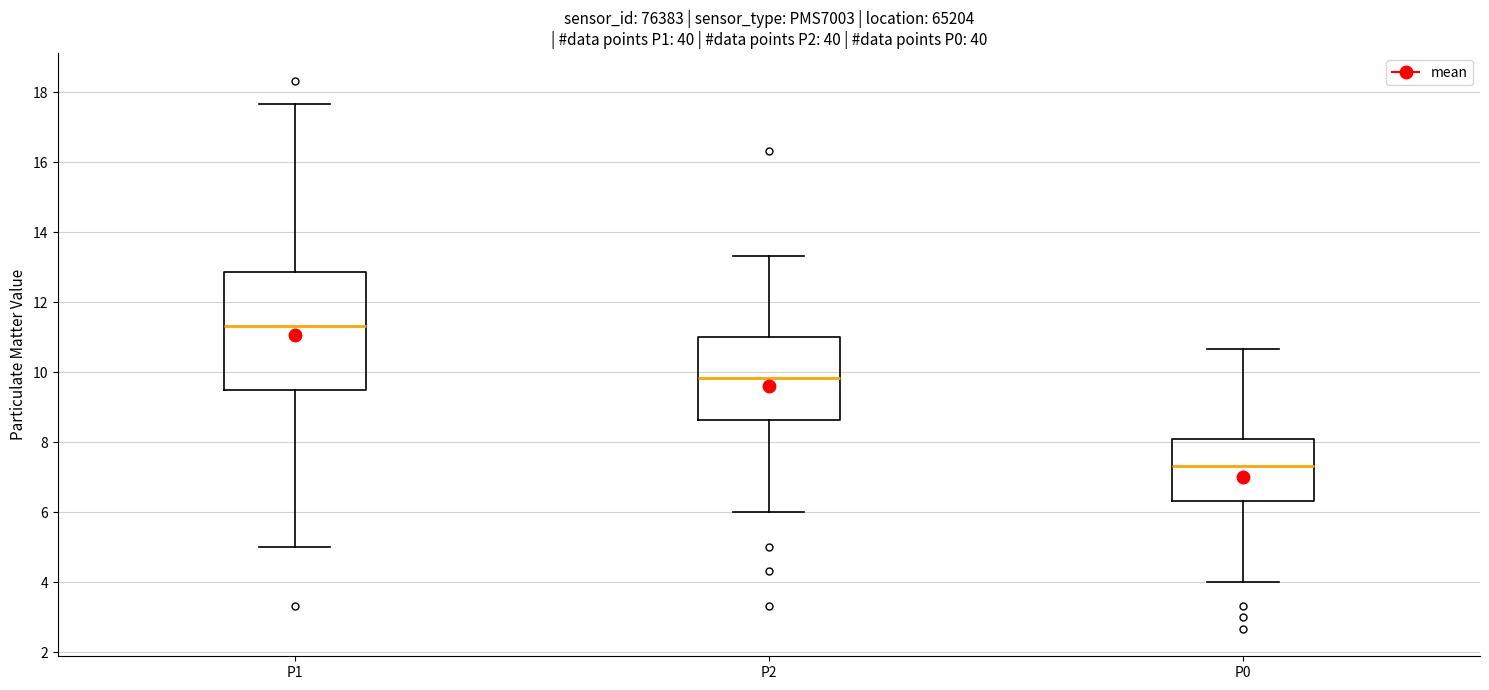

Reading left to right, transcribe this box plot: for each box, give where its median line is, the range the box spans, and where its two whiskers end, as read against the y-axis. The values are not printed on the chart, so give them approximately, as read against the axis.

P1: median 11.4, box 9.6 to 12.8, whiskers 5.0 to 17.6
P2: median 9.8, box 8.6 to 11.0, whiskers 6.0 to 13.4
P0: median 7.4, box 6.4 to 8.0, whiskers 4.0 to 10.6